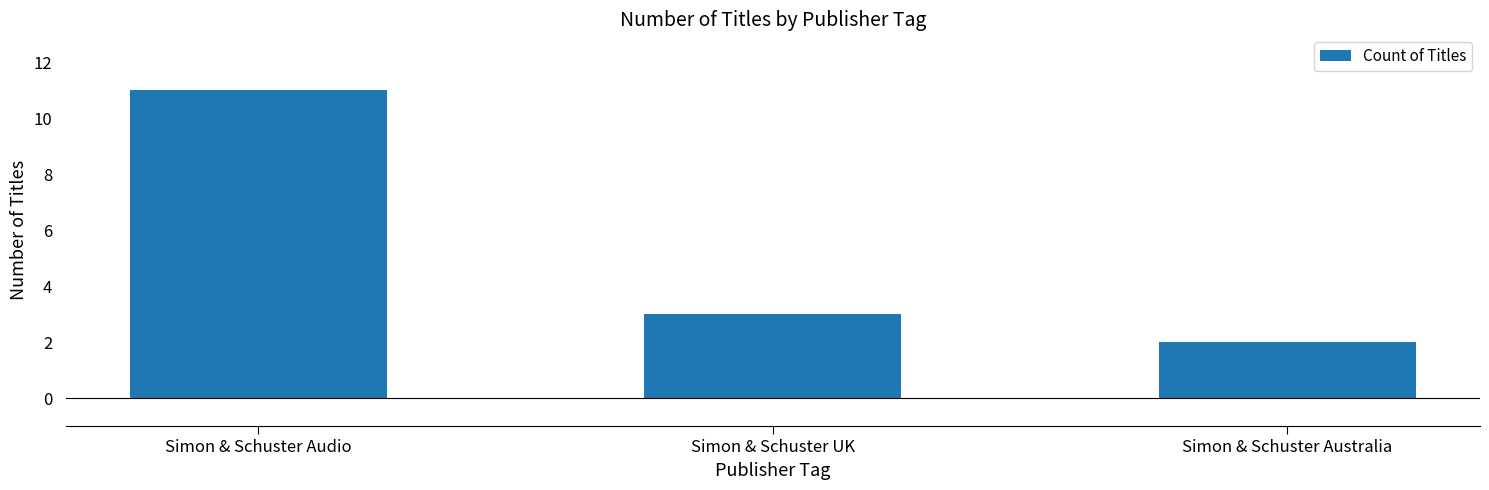

What is the label of the 3rd bar from the right?

Simon & Schuster Audio